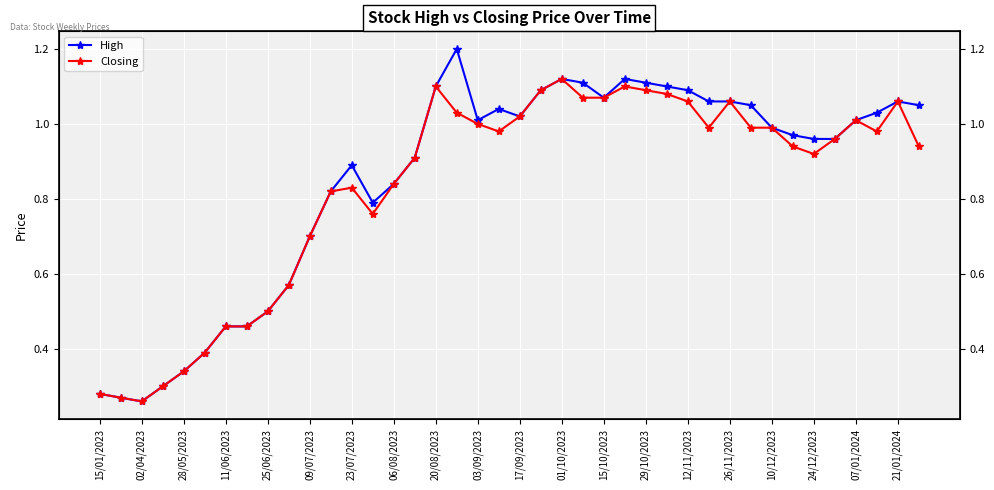

What is the approximate value of Closing at 25?

1.1